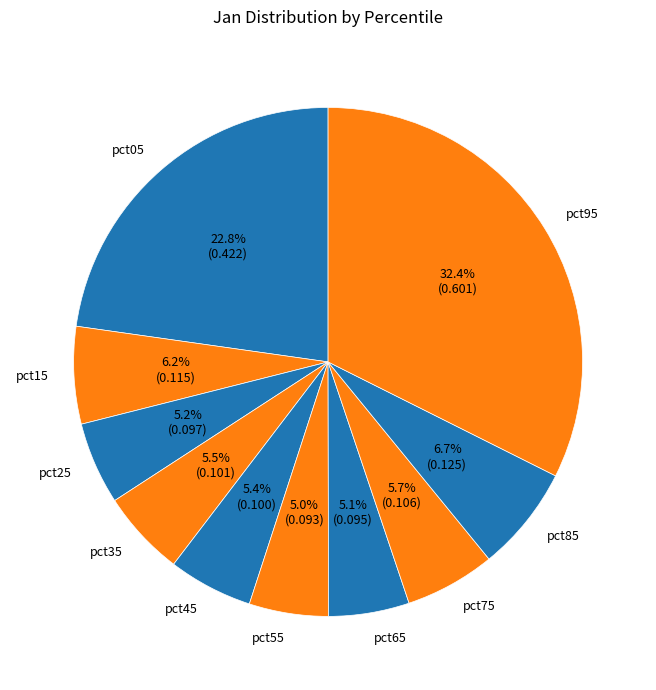

Which slice is the largest?

pct95